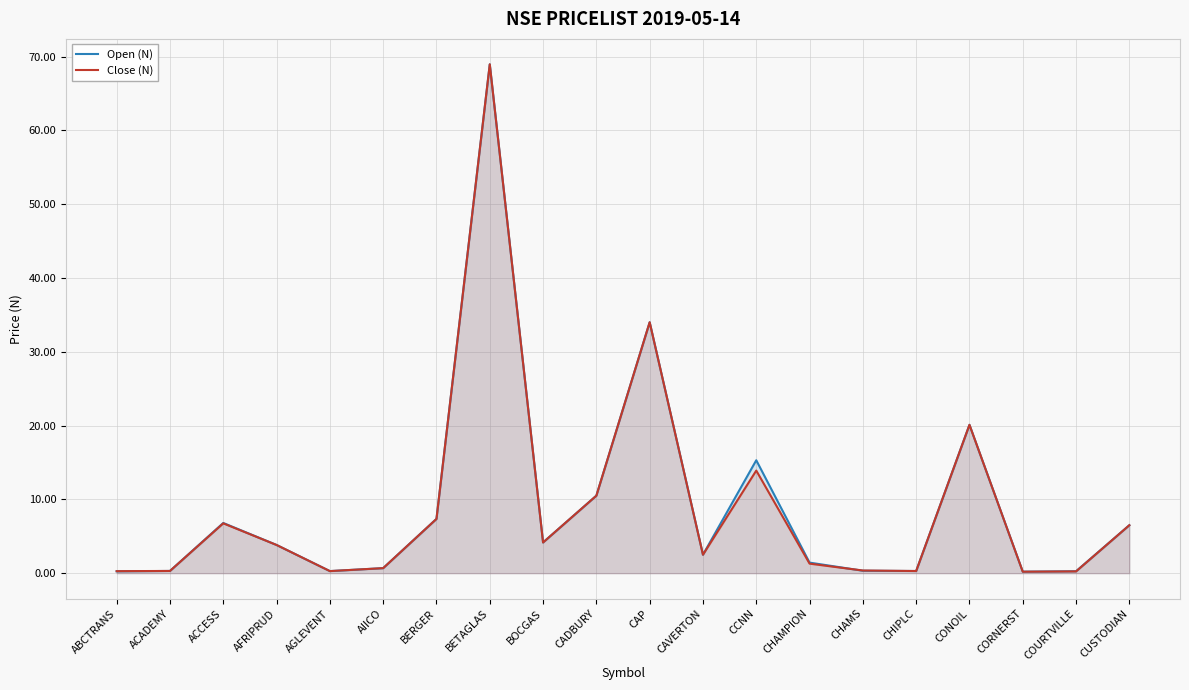

True or false: Open (N) has a value of 0.2 at CORNERST.

True